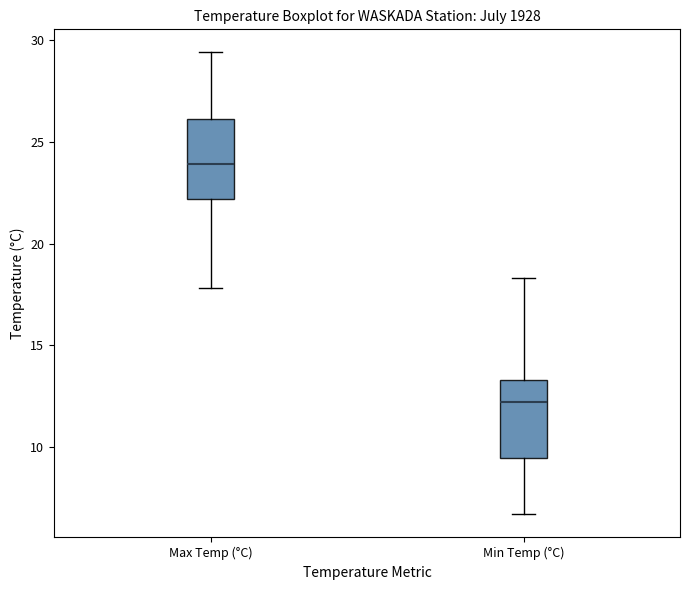

Which box has the lowest median line?

Min Temp (°C)